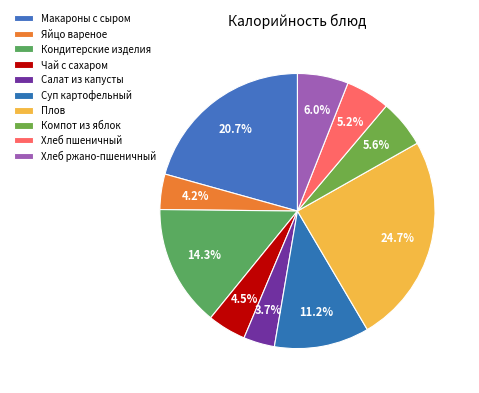

What percentage is the Хлеб пшеничный slice, to the nearest percent?

5%